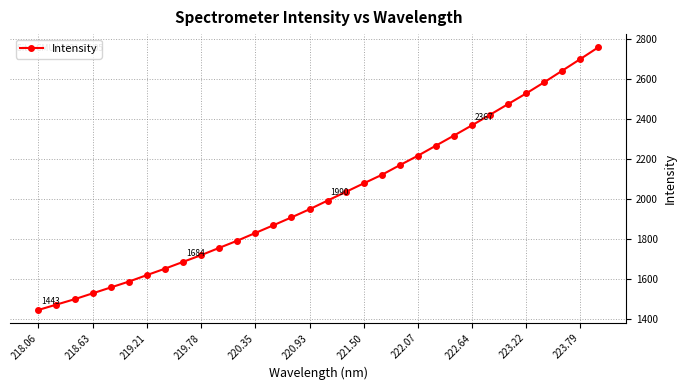

What is the minimum value shown in the chart?

1443.1